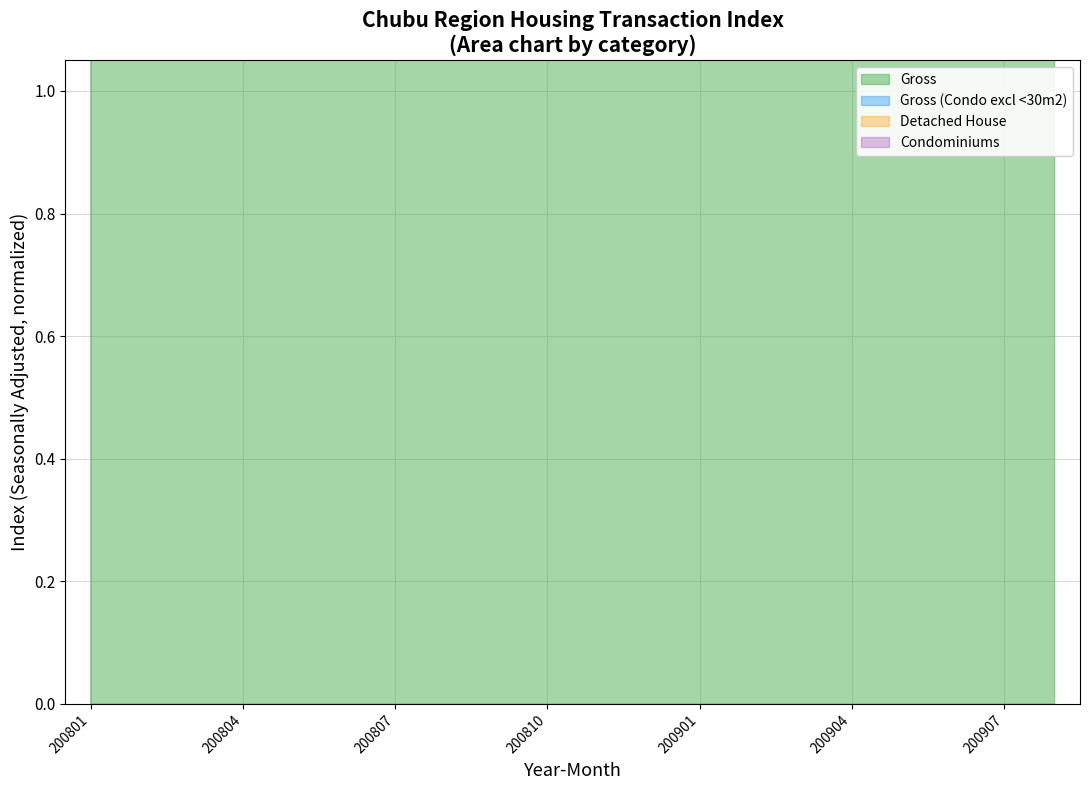

Which has a higher value, 200802 or 200904?

200904